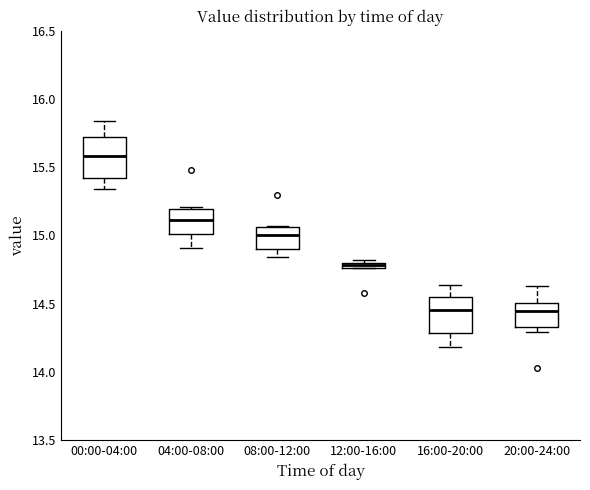

Where is the upper edge of the box for 20:00-24:00 on the y-axis? The values are not printed on the chart, so give them approximately, as read against the axis.

14.50